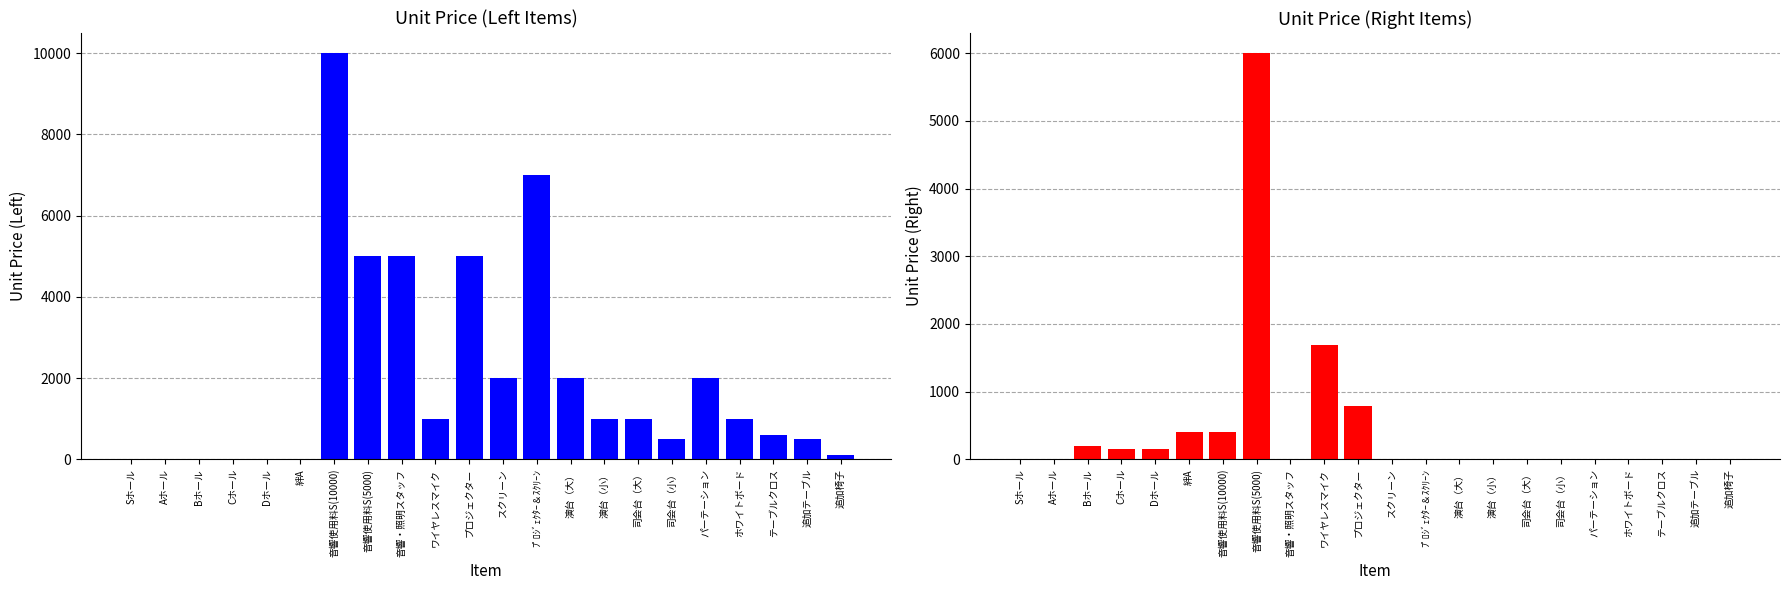

What are all the series names shown in the legend?

Unit Price (Left), Unit Price (Right)